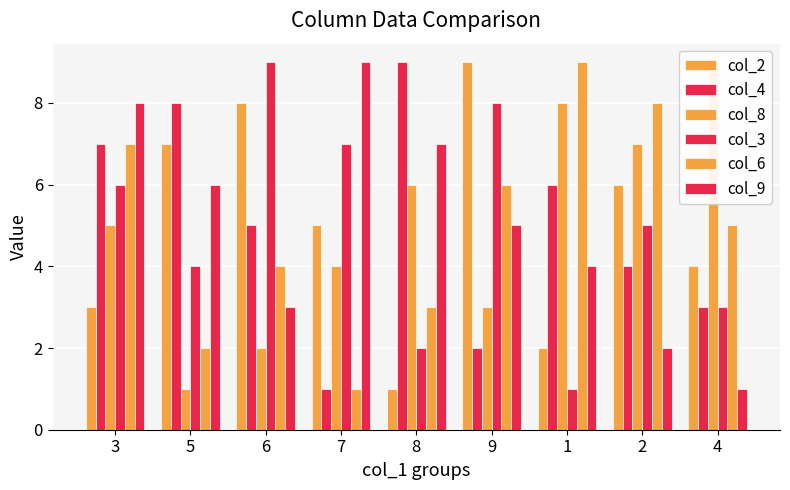

Reading left to right, extract all data points from this chart.

col_2: 3=3	5=7	6=8	7=5	8=1	9=9	1=2	2=6	4=4
col_4: 3=7	5=8	6=5	7=1	8=9	9=2	1=6	2=4	4=3
col_8: 3=5	5=1	6=2	7=4	8=6	9=3	1=8	2=7	4=9
col_3: 3=6	5=4	6=9	7=7	8=2	9=8	1=1	2=5	4=3
col_6: 3=7	5=2	6=4	7=1	8=3	9=6	1=9	2=8	4=5
col_9: 3=8	5=6	6=3	7=9	8=7	9=5	1=4	2=2	4=1